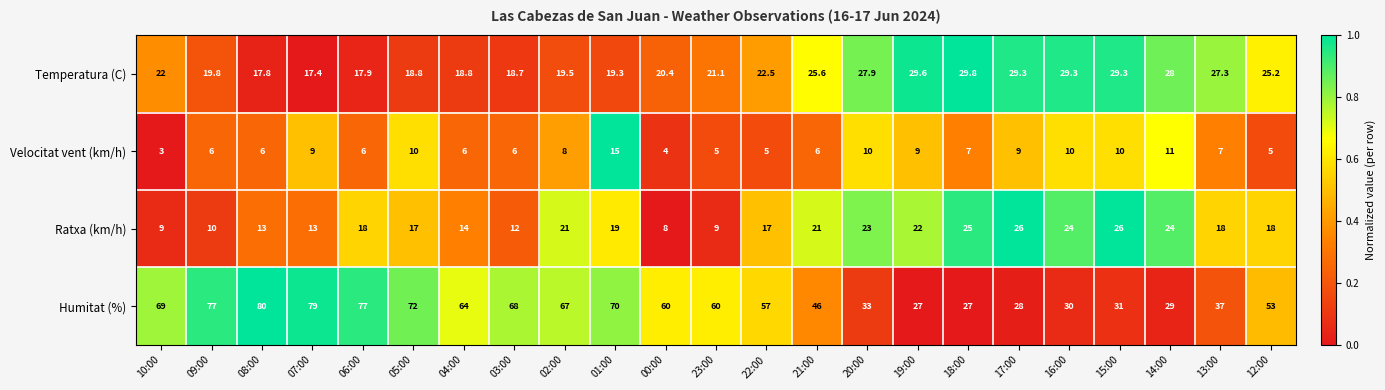

Between 18:00 and 14:00, which series saw the biggest shift?

Velocitat vent (km/h)